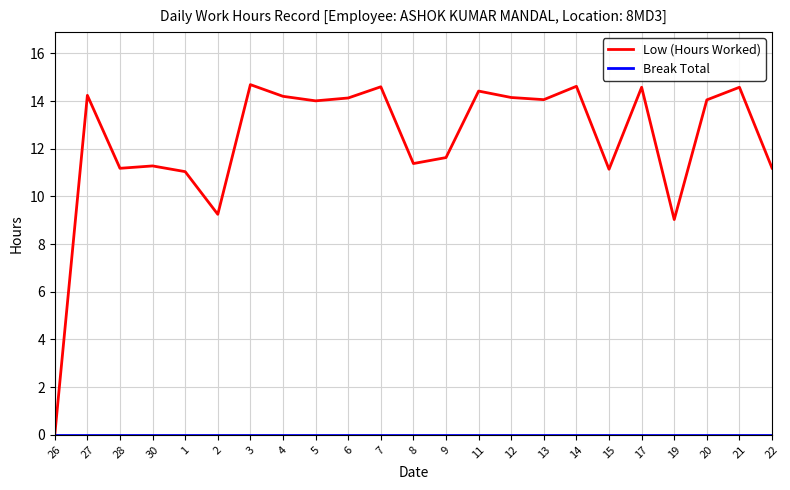

Which series has the largest total across all categories?

Low (Hours Worked)